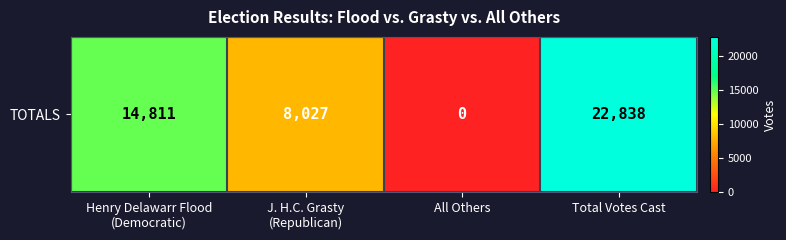

List the labels in order of value, largest first.

Total Votes Cast, Henry Delawarr Flood
(Democratic), J. H.C. Grasty
(Republican), All Others